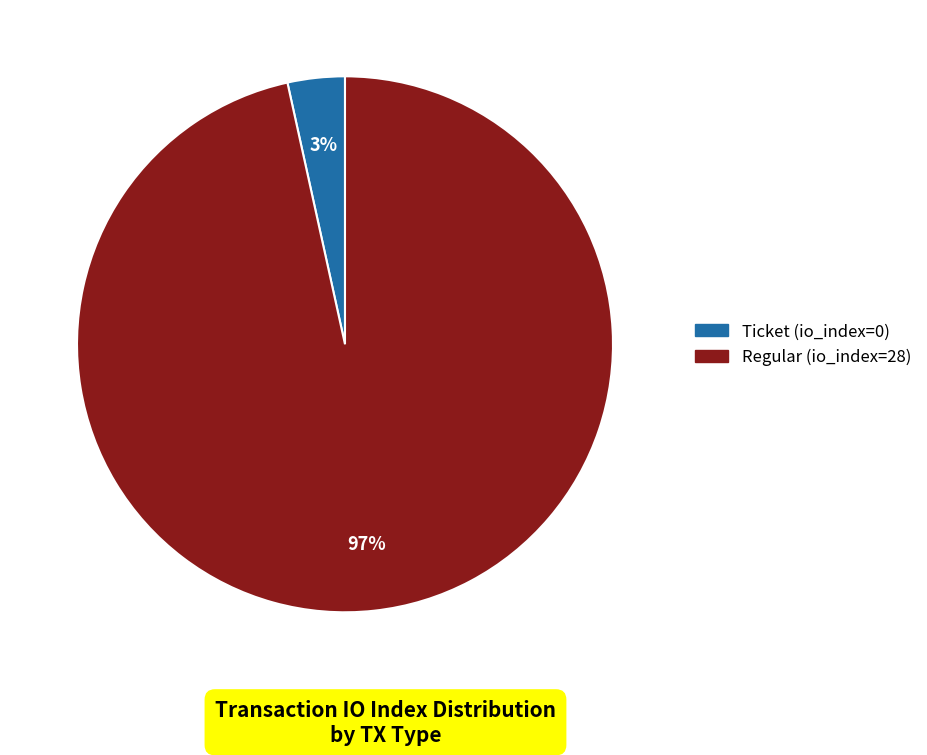

What is the smallest slice in the pie chart?

Ticket (io_index=0)